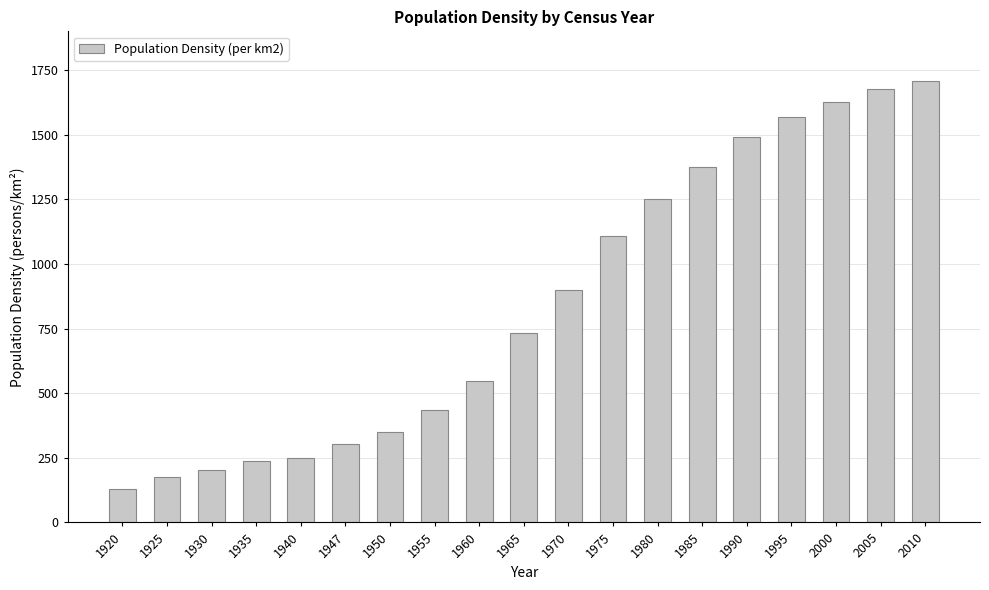

Approximately how many times larger is the value at 2005 compared to 1970?

1.9